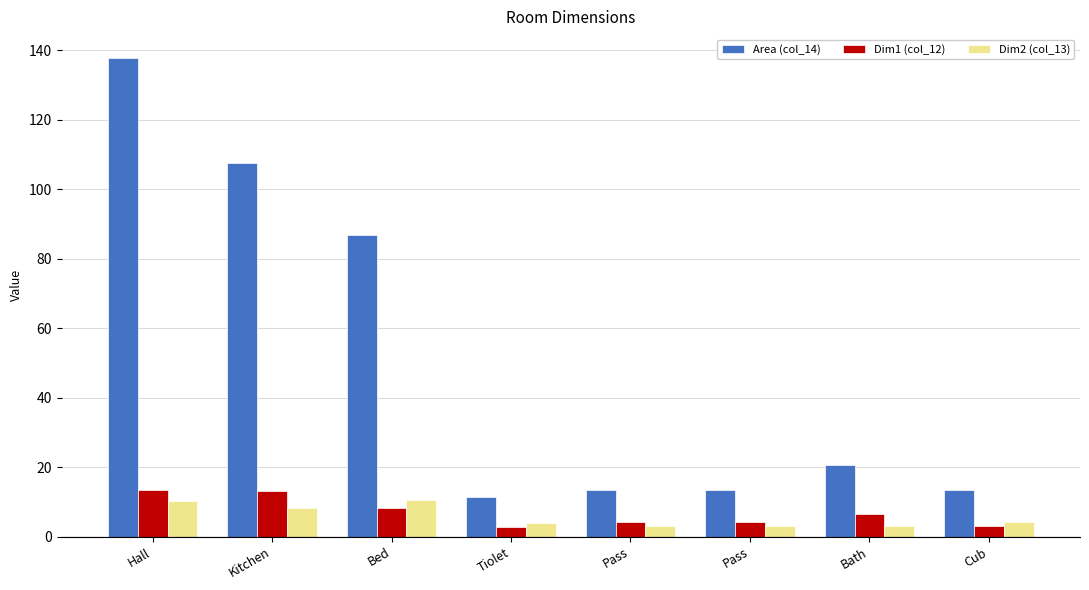

How many data points in Dim1 (col_12) are above 6?

4